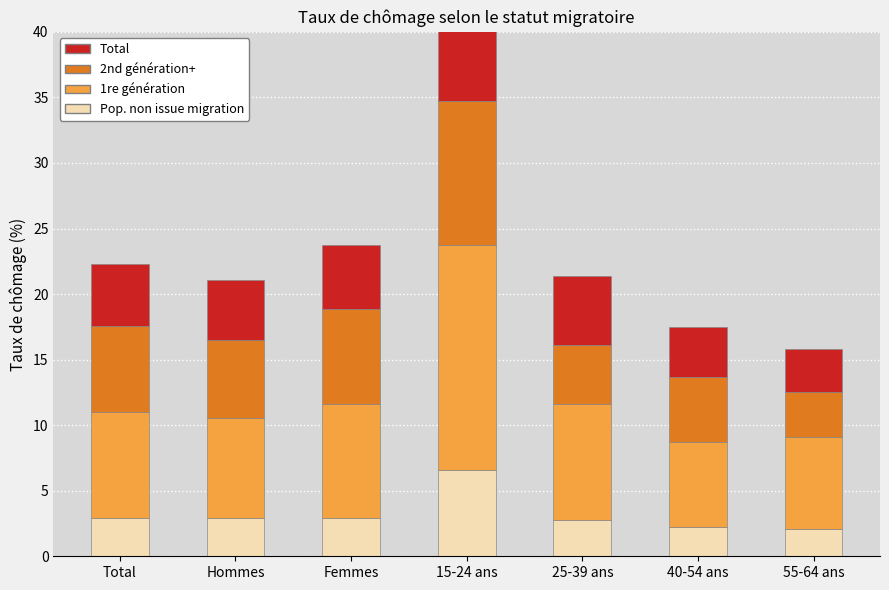

What position from the right is Femmes?

5